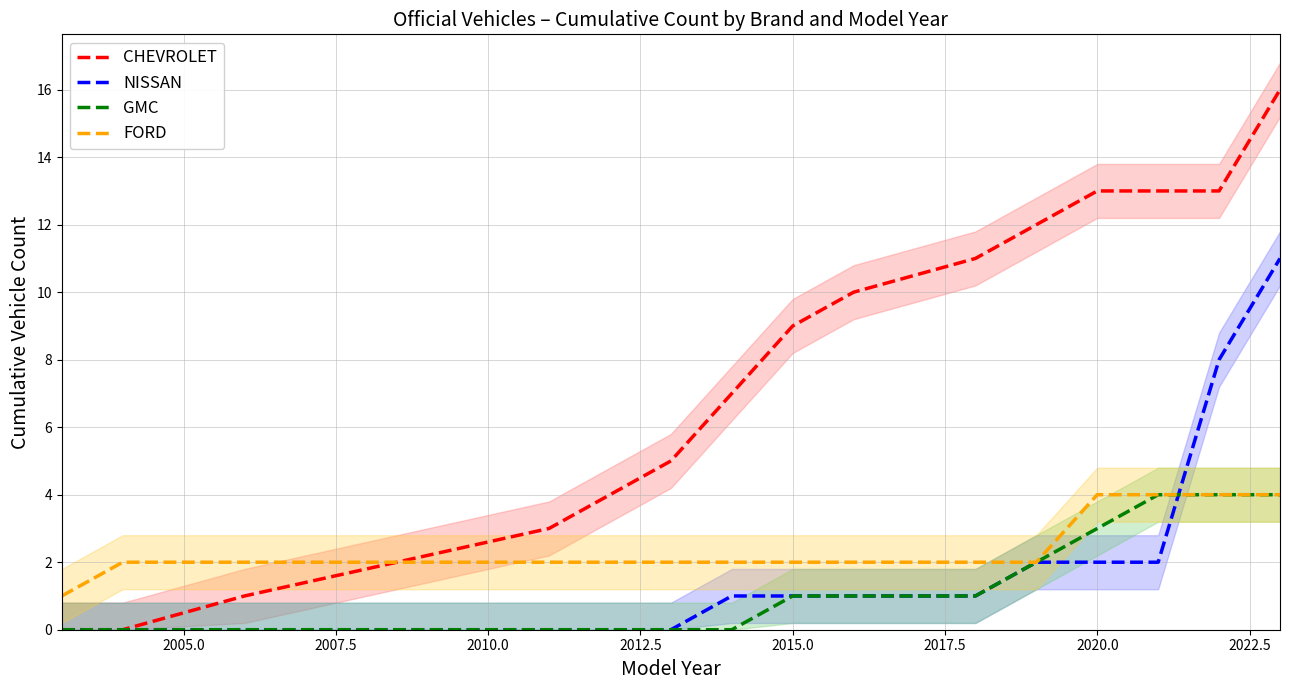

What is the highest value of the NISSAN series?

11